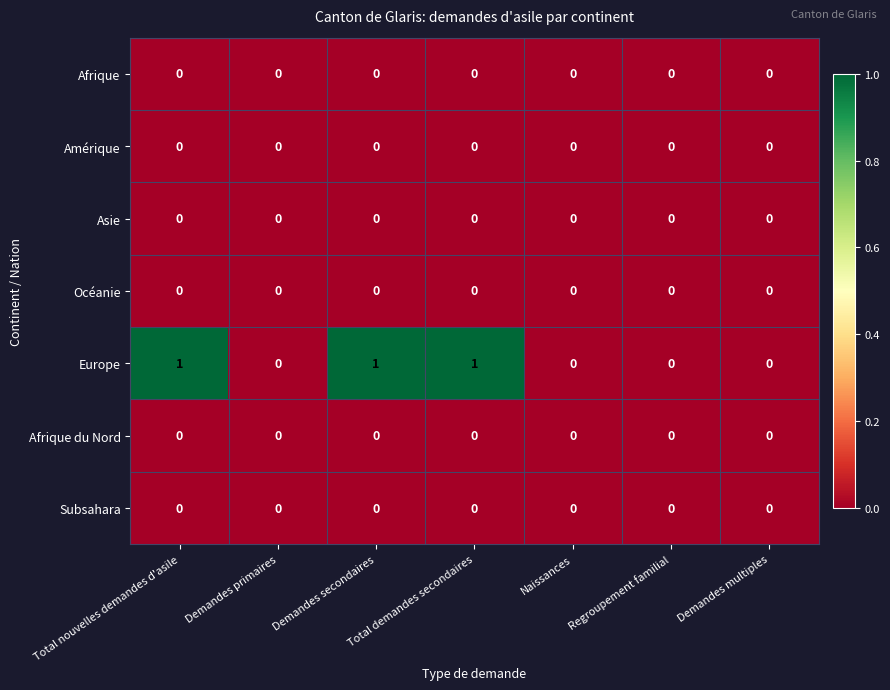

How many categories are shown in the chart?

7